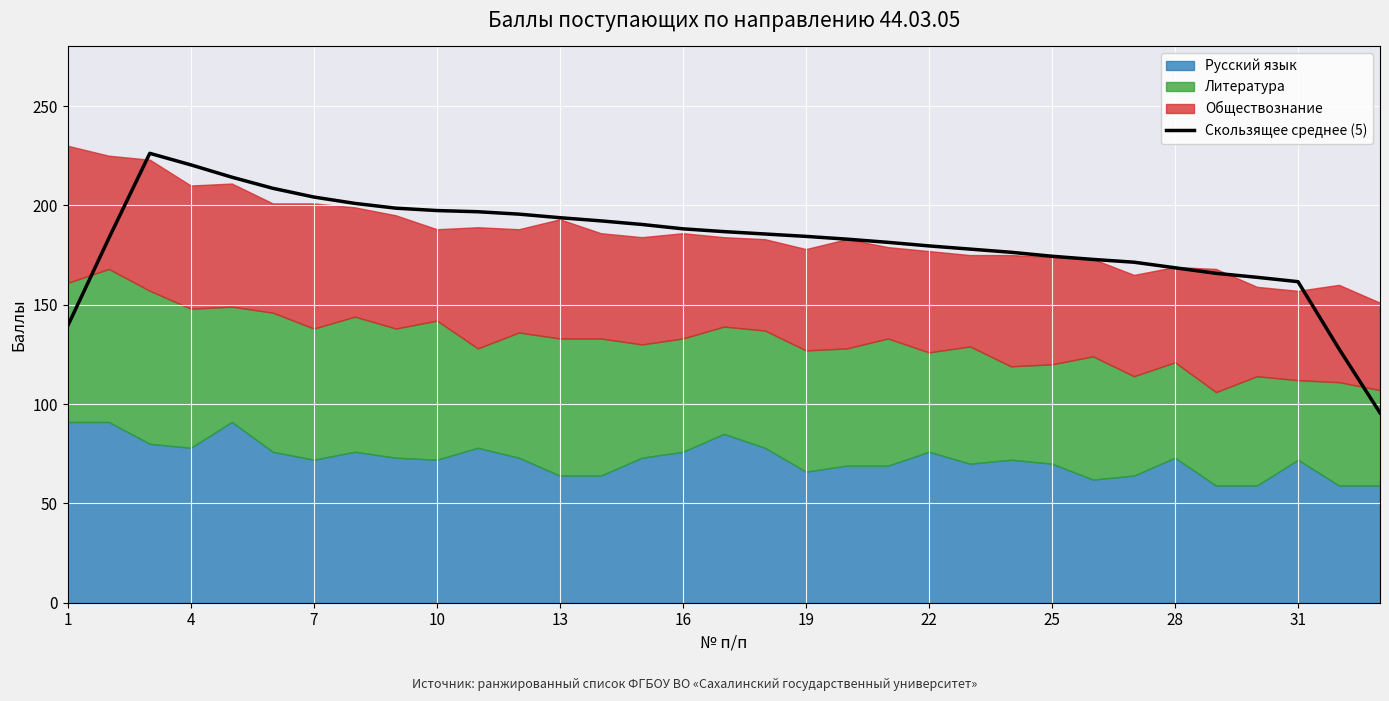

What is the highest value of the Скользящее среднее (5) series?

226.2